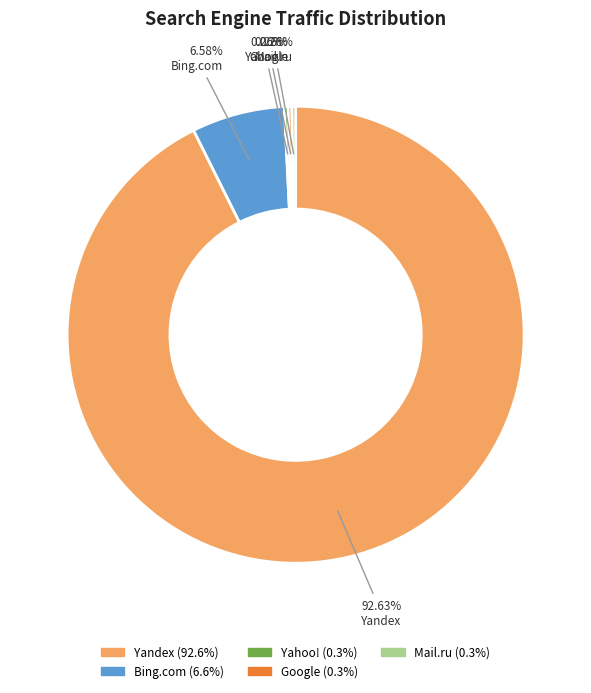

Count the number of slices in the pie.

5